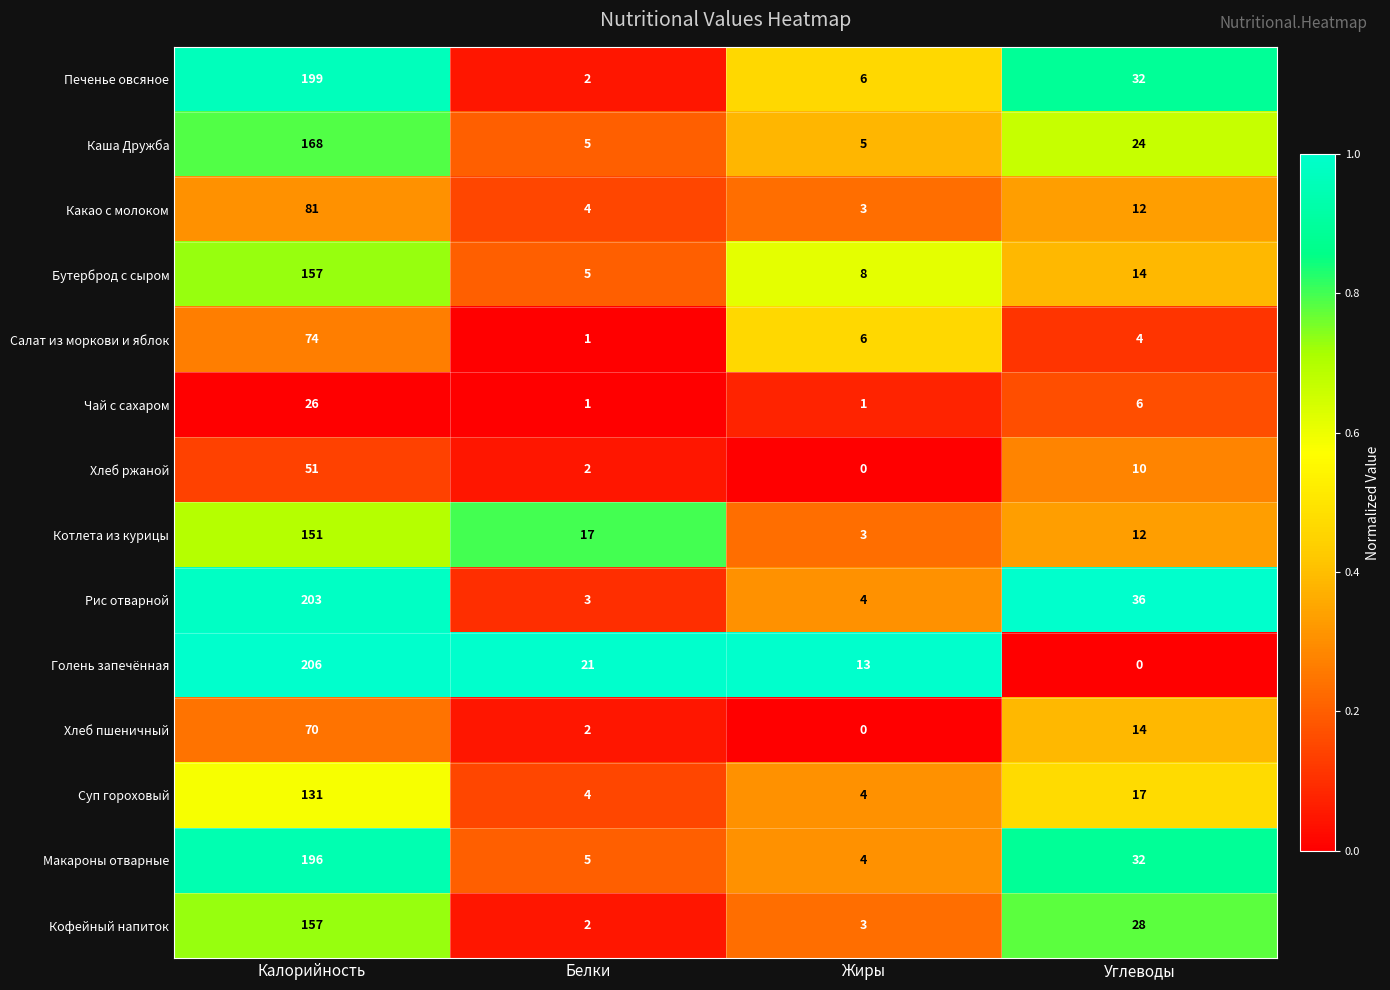

What is the sum of all Чай с сахаром values?

34